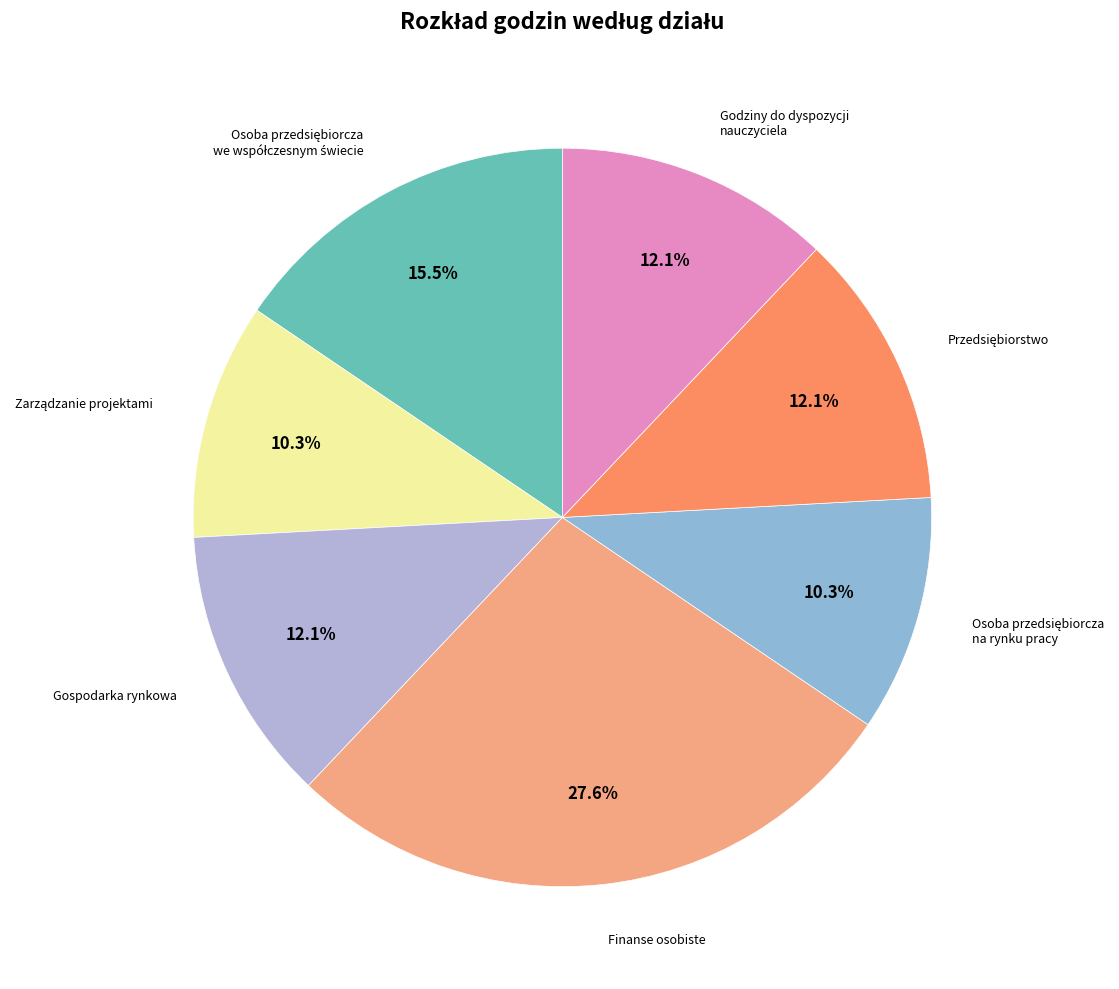

Is there any slice that represents more than half of the pie?

No